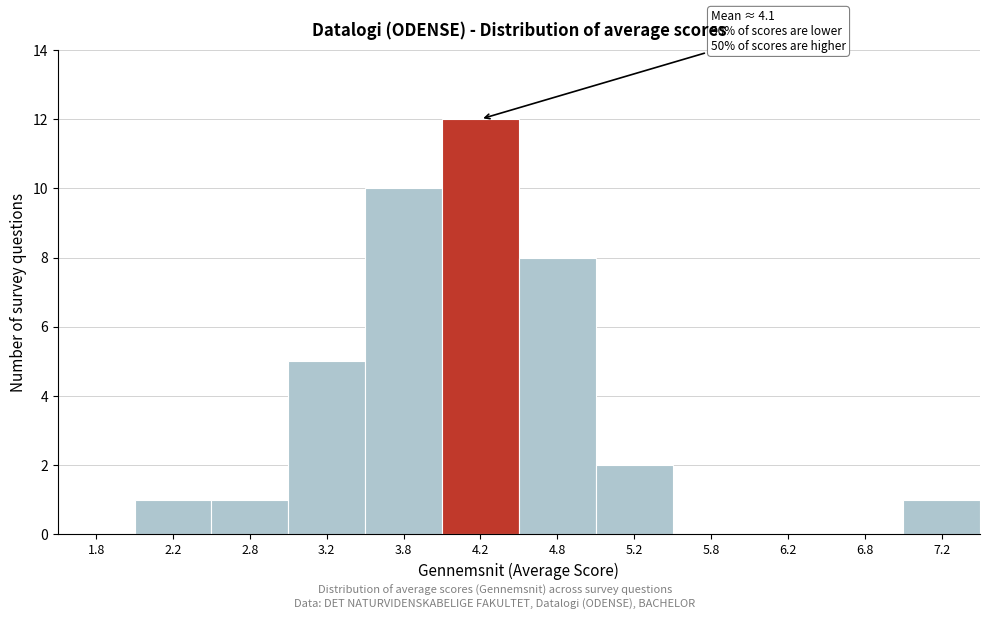

Over which range of the x-axis is the bar tallest?

4.0 to 4.5